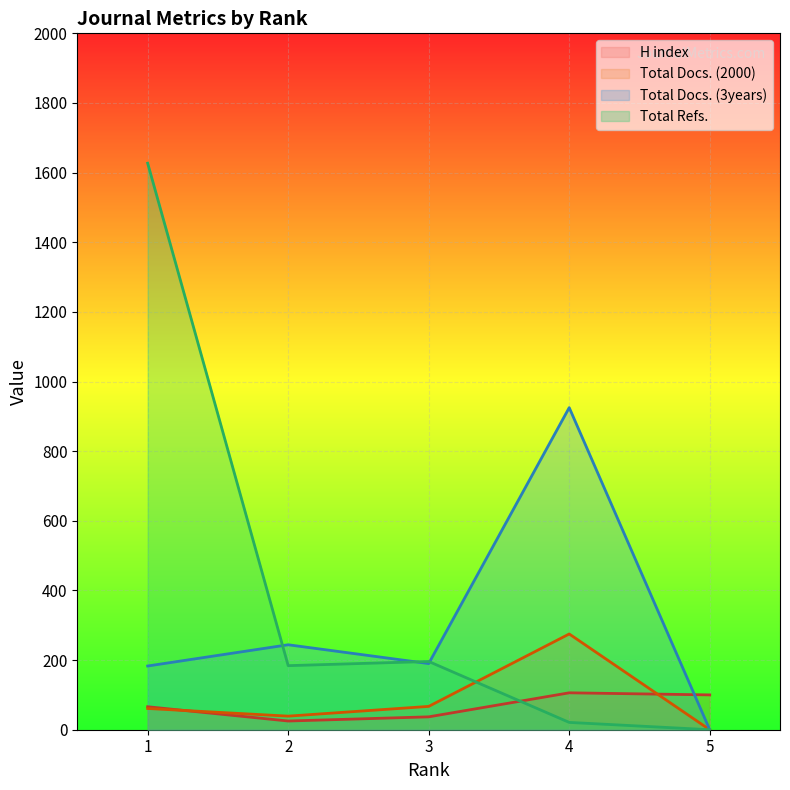

List the series in order of their peak value, highest first.

Total Refs., Total Docs. (3years), Total Docs. (2000), H index